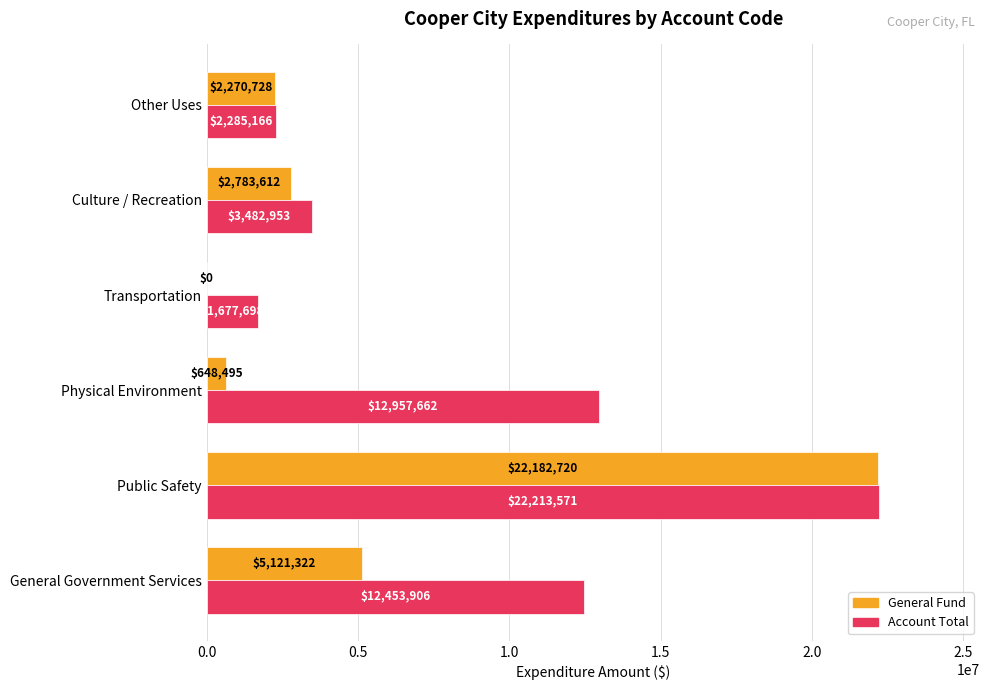

What is the approximate value of Account Total at Culture / Recreation?

3482953